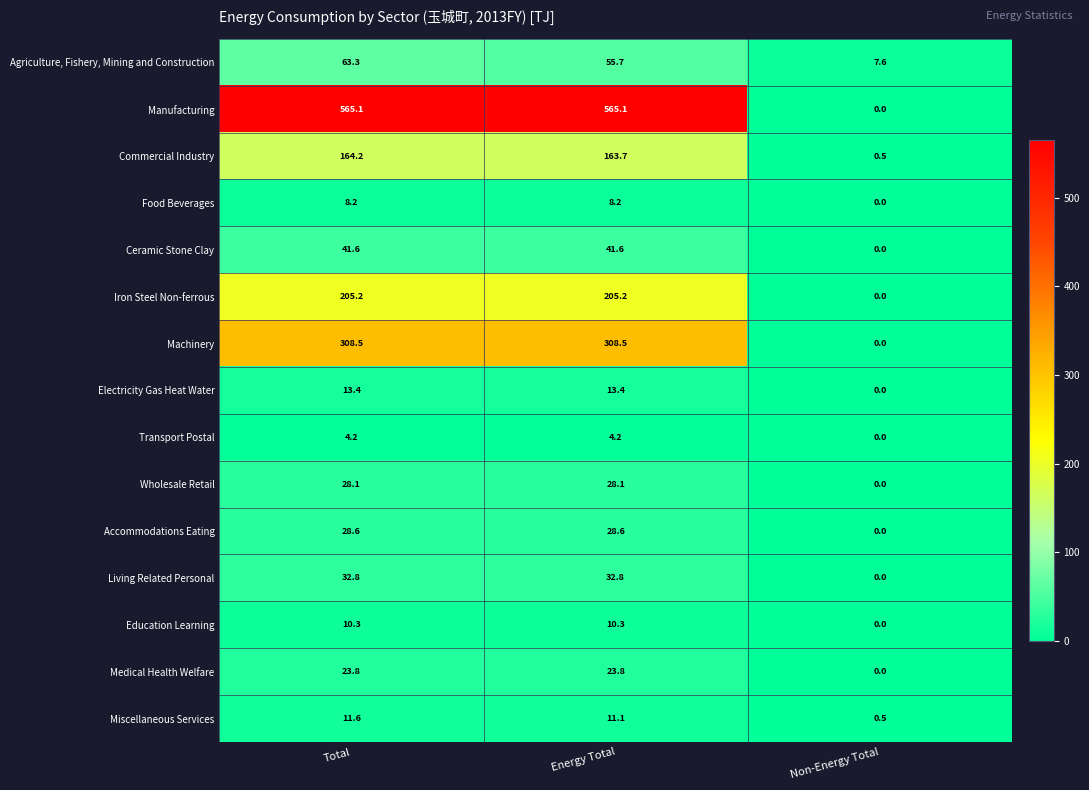

What is the total value across all series at Total?

1508.9